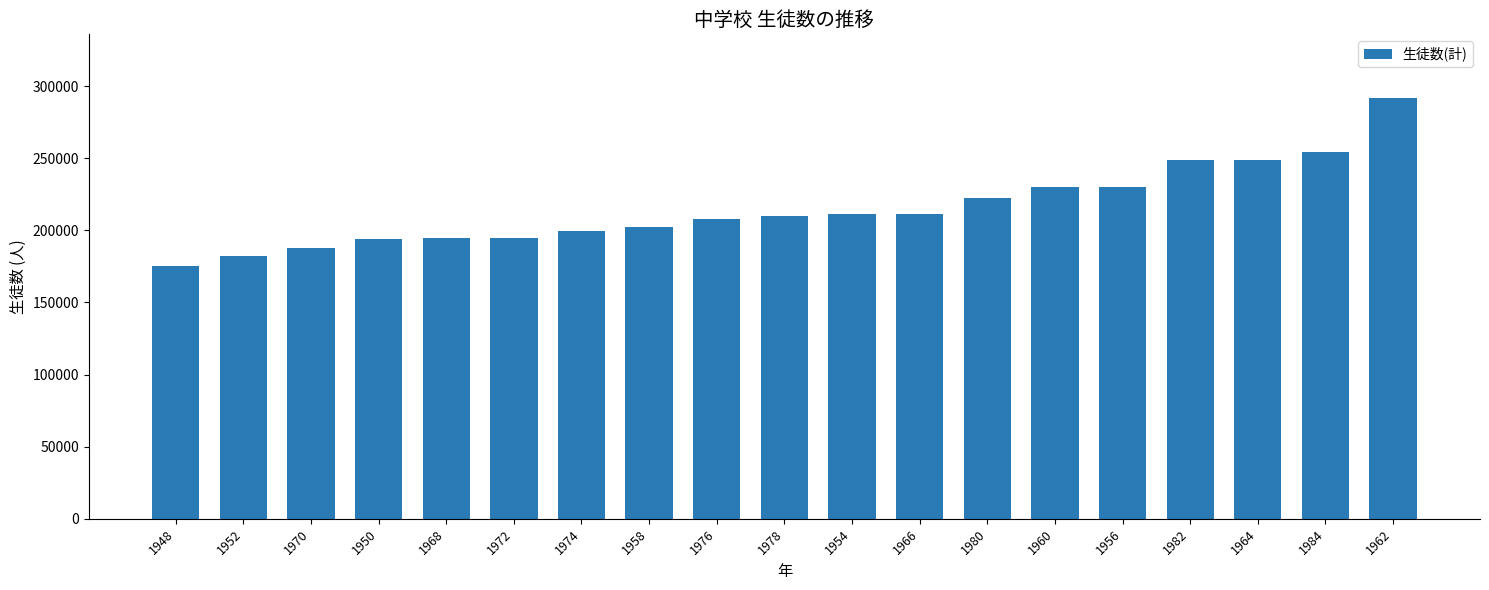

What is the smallest value displayed?

175363